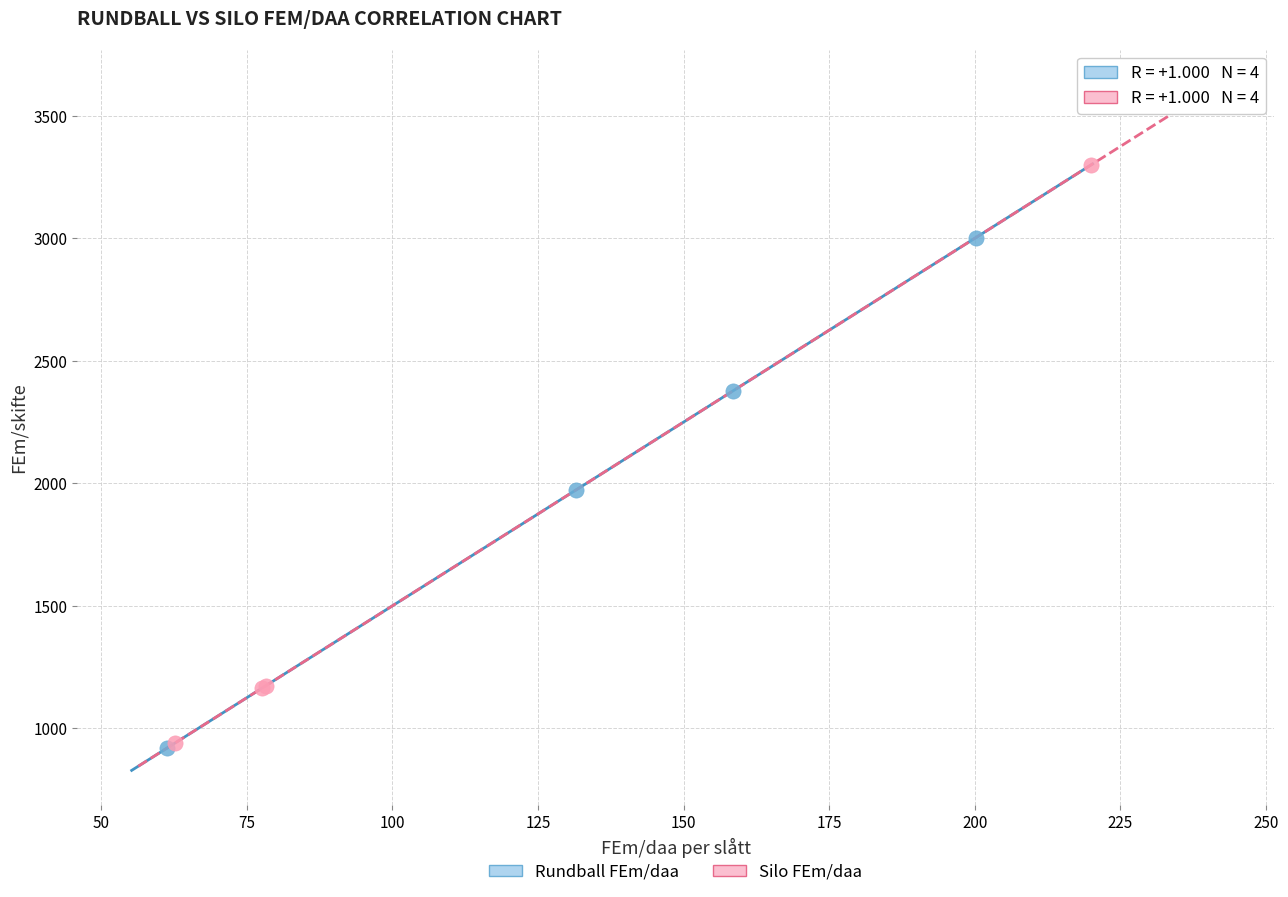

Which series has the widest spread of Y values?

Silo FEm/daa